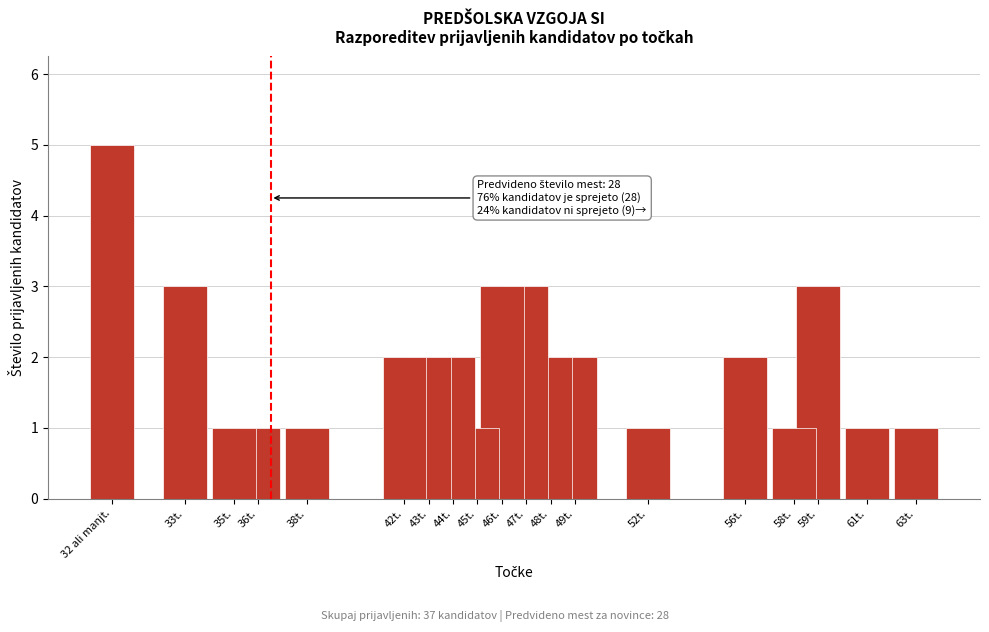

Reading left to right, extract all data points from this chart.

32 ali manjt.=5	33t.=3	35t.=1	36t.=1	38t.=1	42t.=2	43t.=2	44t.=2	45t.=1	46t.=3	47t.=3	48t.=2	49t.=2	52t.=1	56t.=2	58t.=1	59t.=3	61t.=1	63t.=1